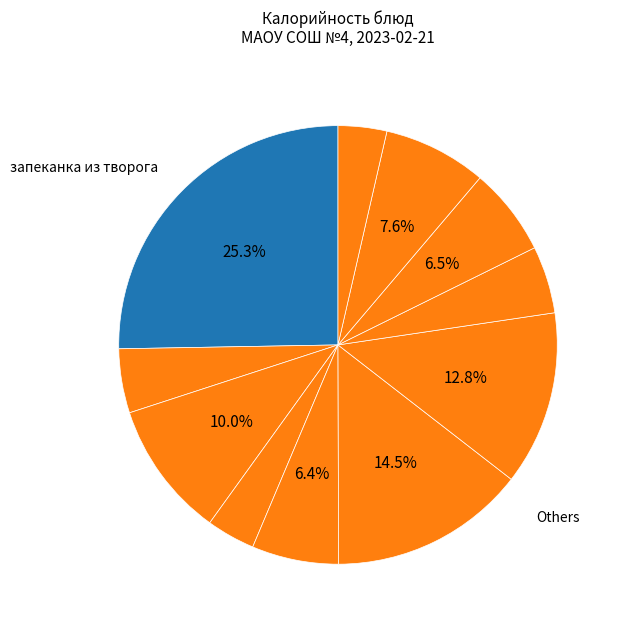

How many slices are in this pie chart?

11